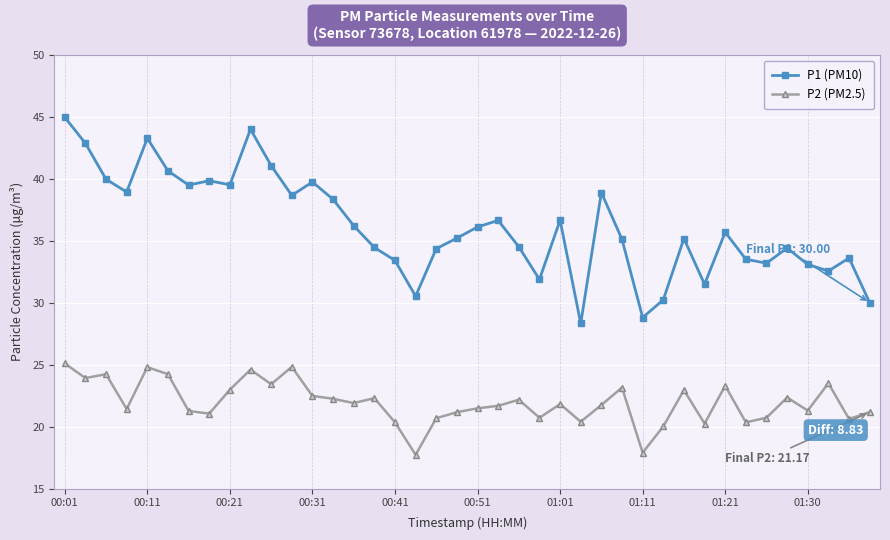

Does the chart have visible grid lines?

Yes